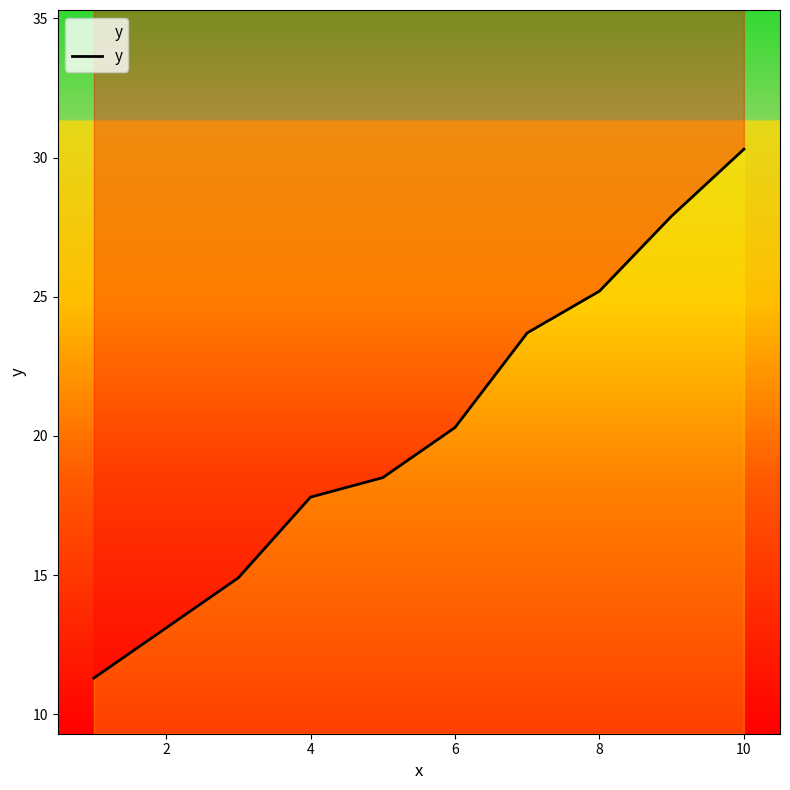

What is the difference between the maximum and minimum values?

19.0